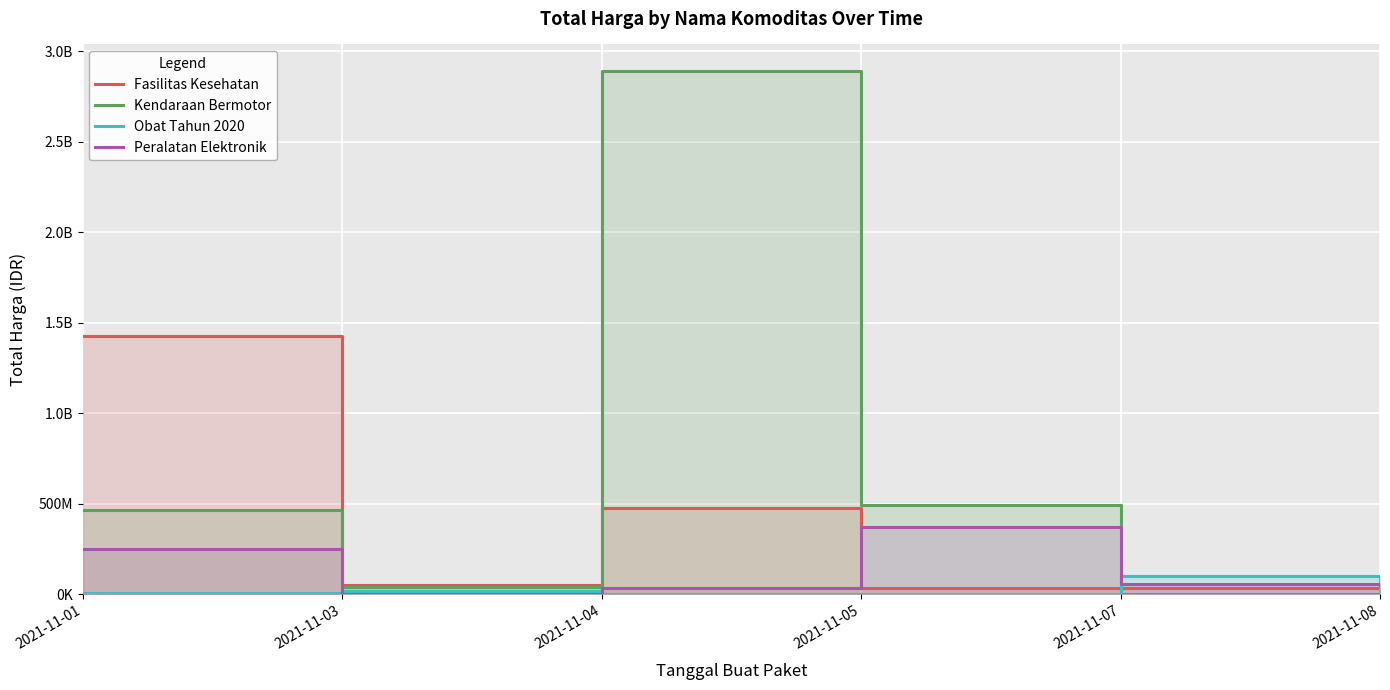

How many interior local valleys does the Kendaraan Bermotor series have?

1